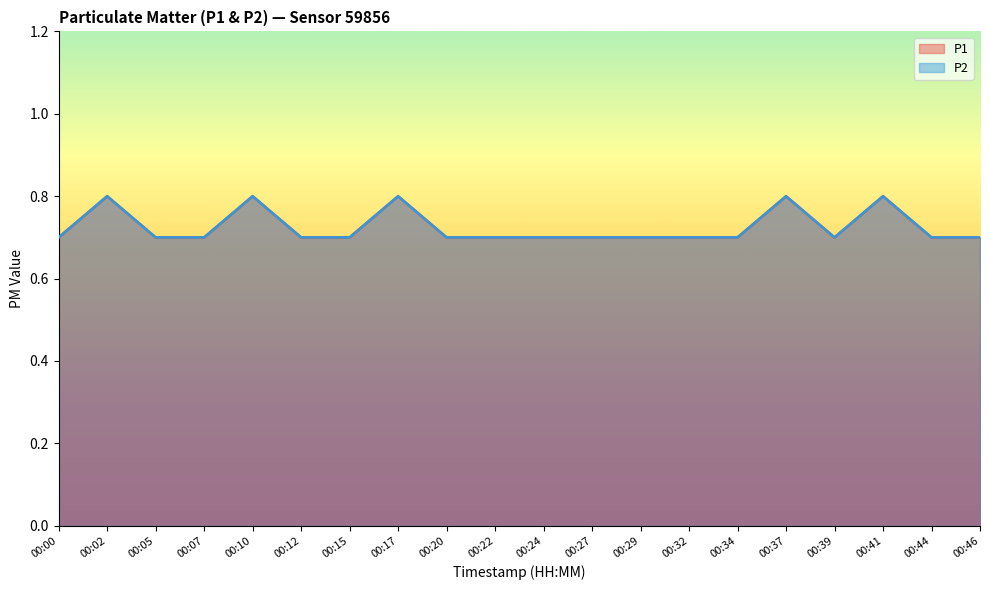

What is the sum of the P1 values at 00:00 and 00:12?

1.4